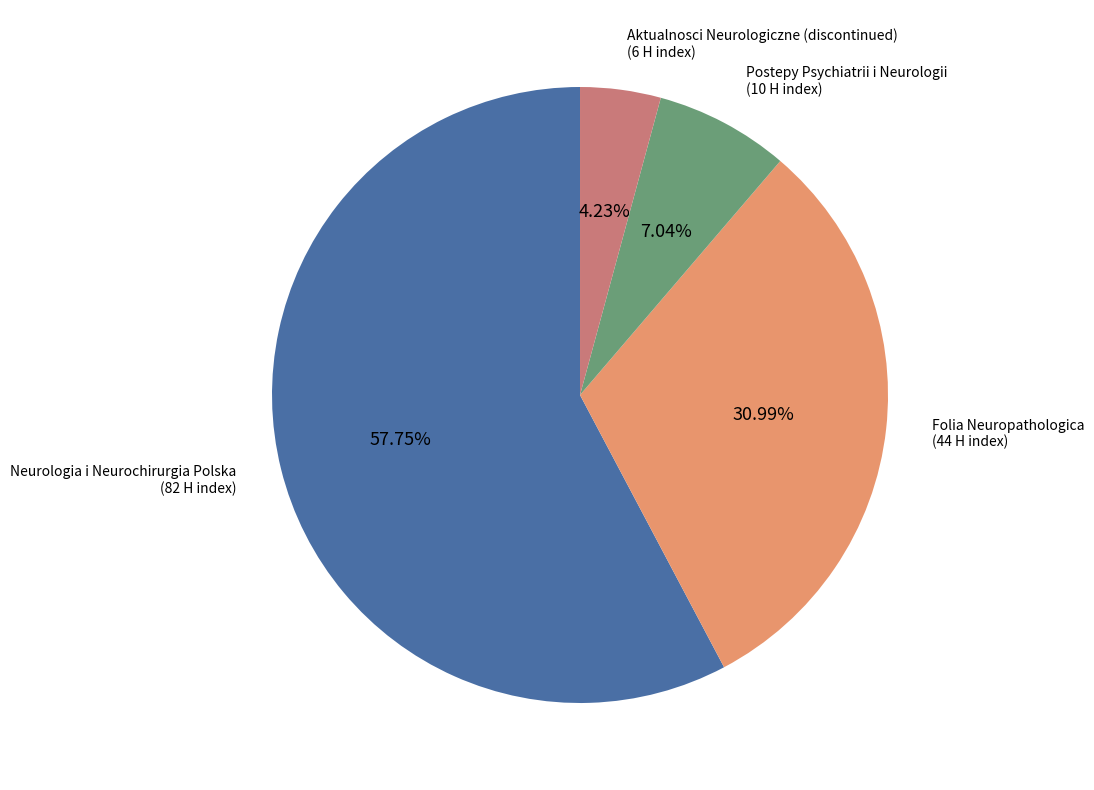

Is there a majority slice in this chart?

Yes